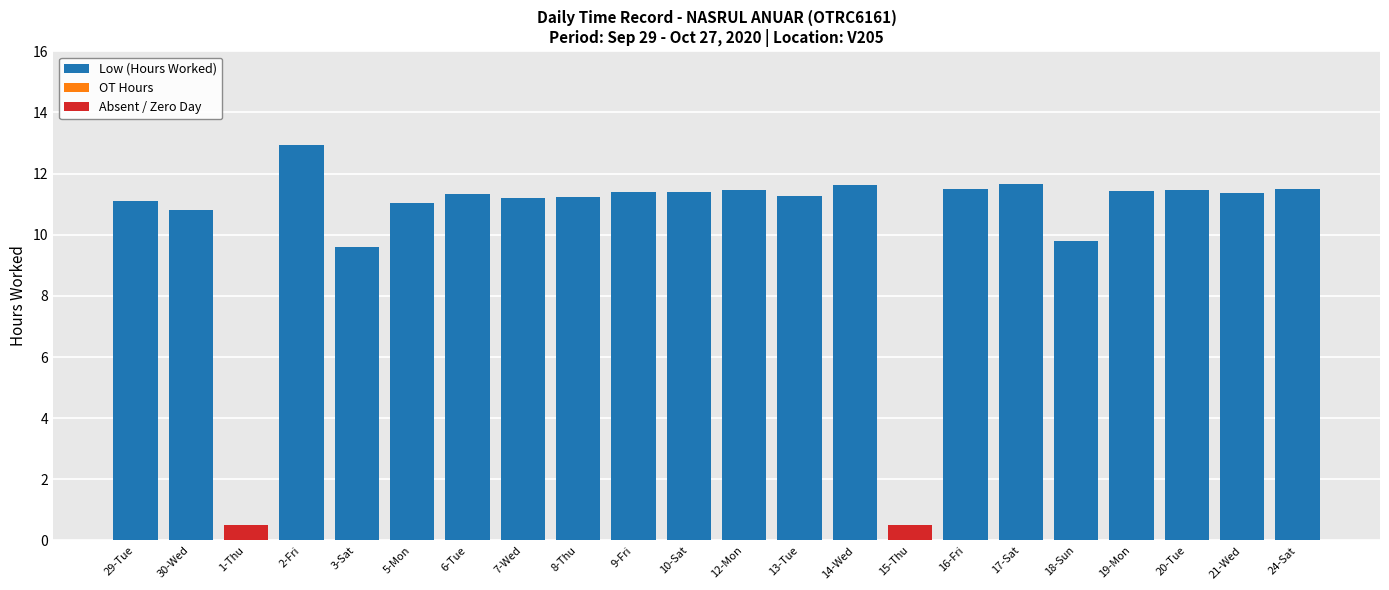

What is the sum of the Low (Hours Worked) values at 20-Tue and 17-Sat?

23.1